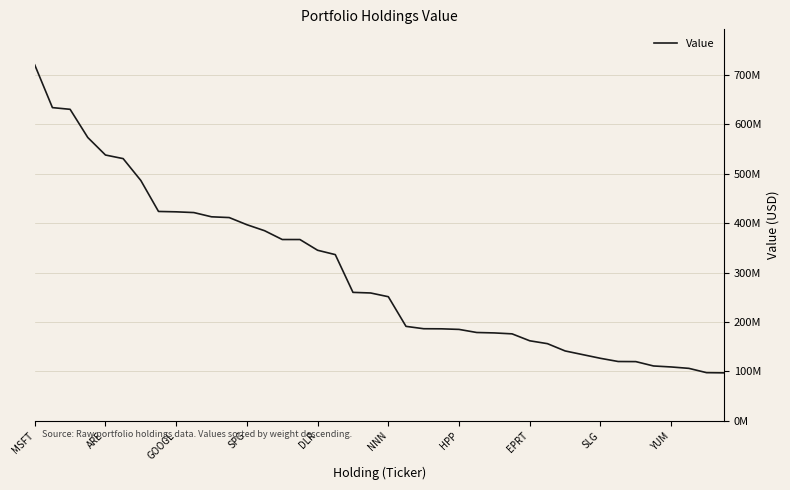

What is the difference between the maximum and minimum values?

623345000